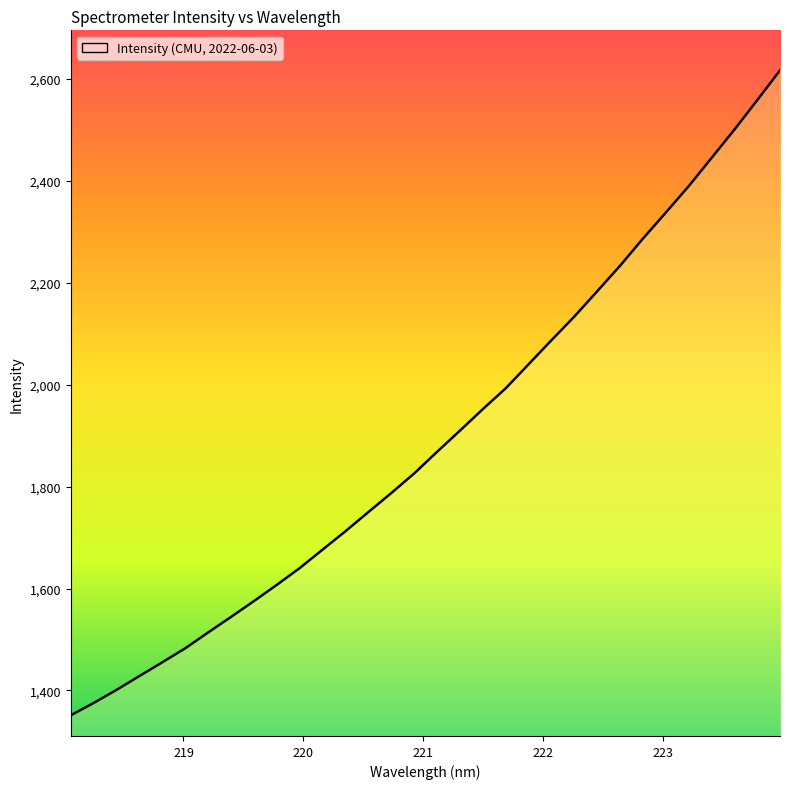

What is the minimum value shown in the chart?

1351.3